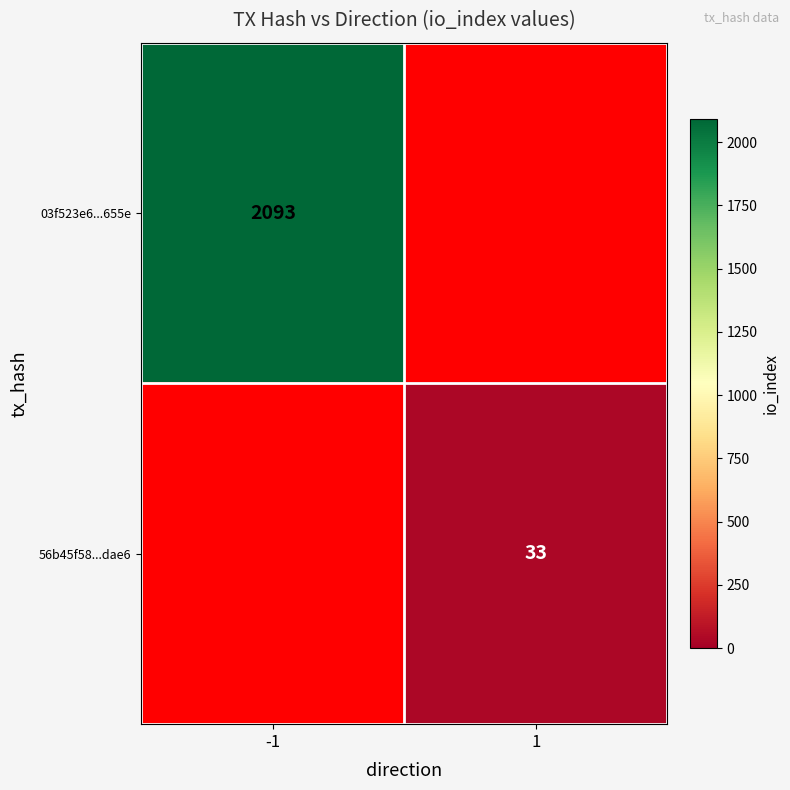

Between 1 and -1, which is larger?

-1